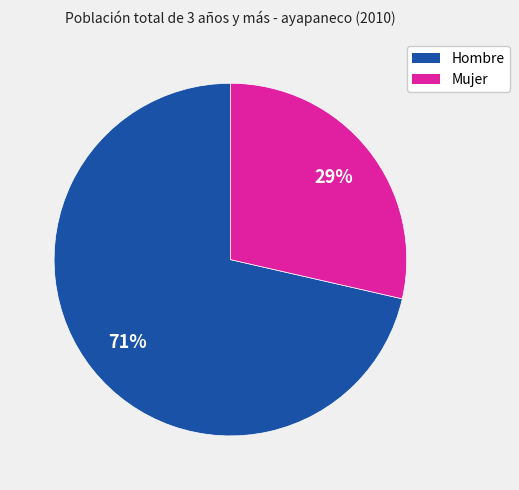

Which has a higher value, Mujer or Hombre?

Hombre